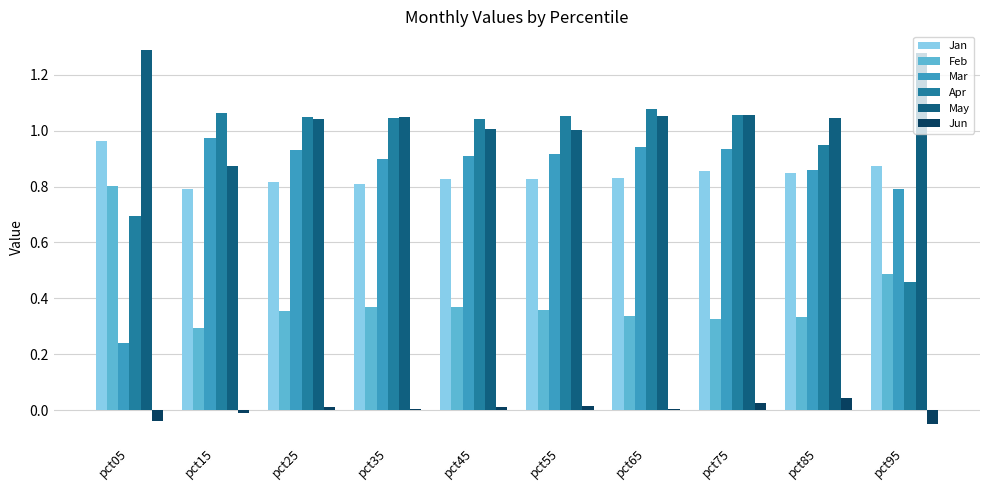

What is the sum of all Apr values?

9.5